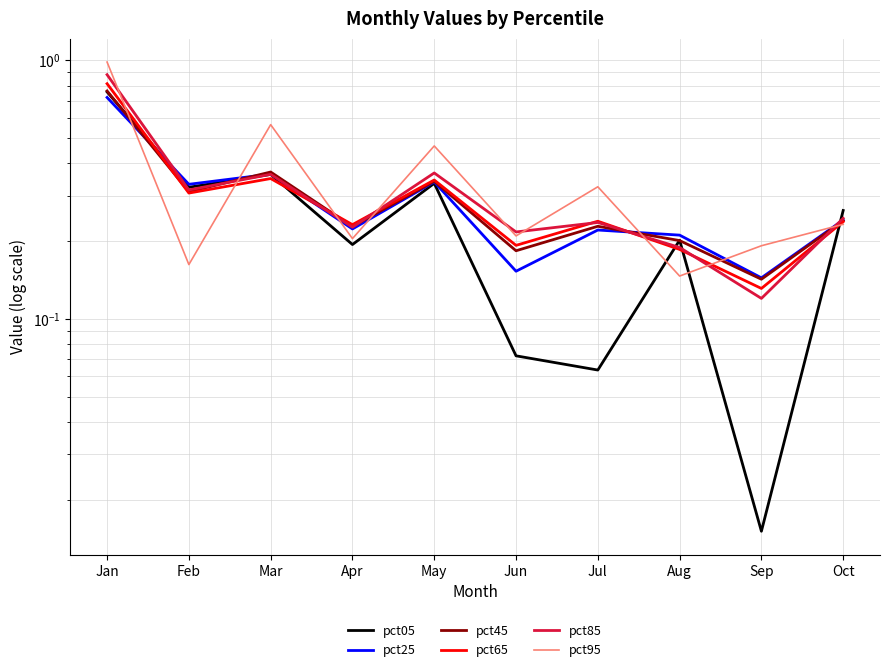

The value of pct95 at Jul is 0.3. True or false?

True